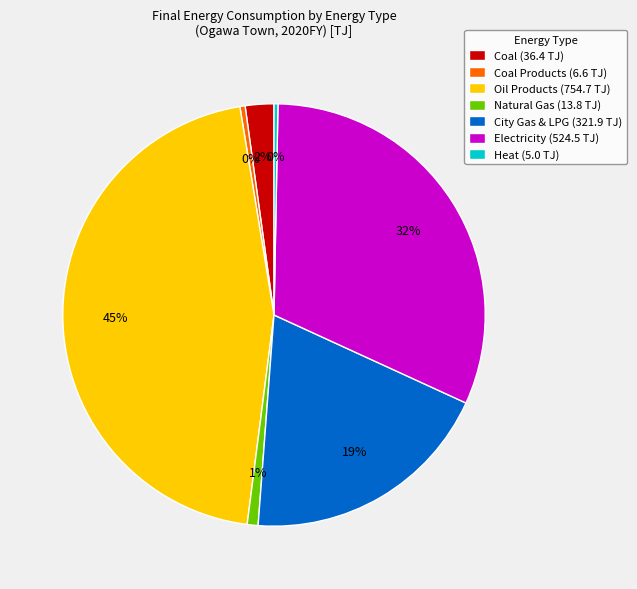

Is there any slice that represents more than half of the pie?

No